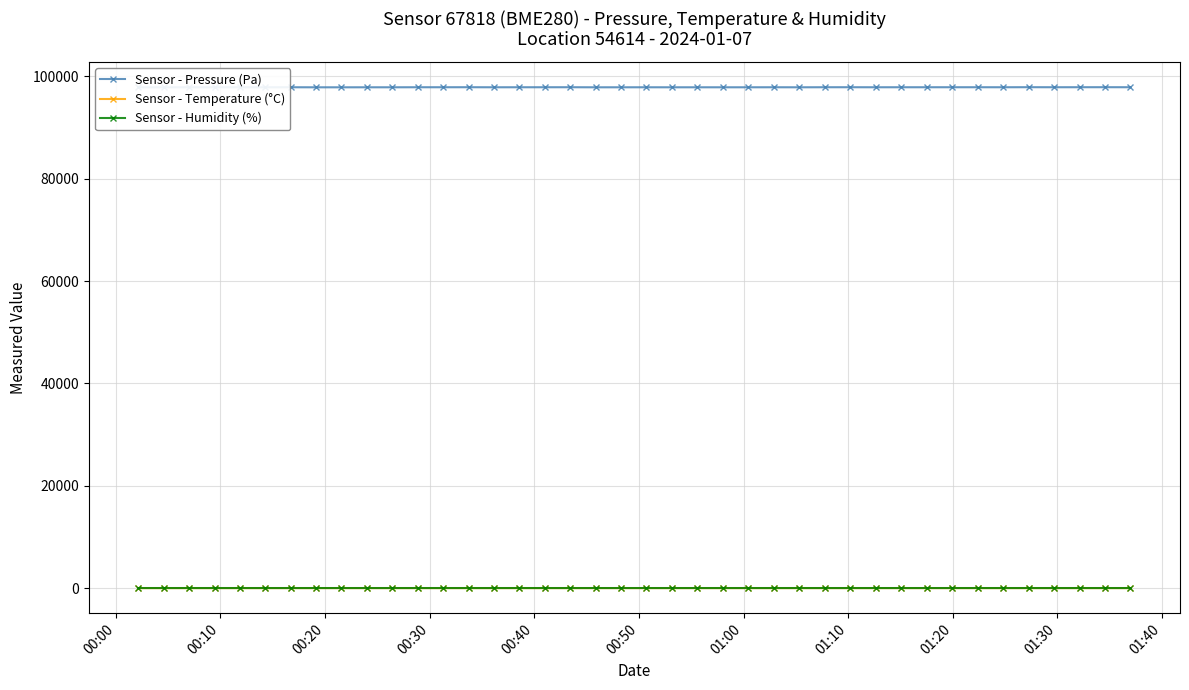

Which series has the largest range (max minus min)?

Sensor - Pressure (Pa)